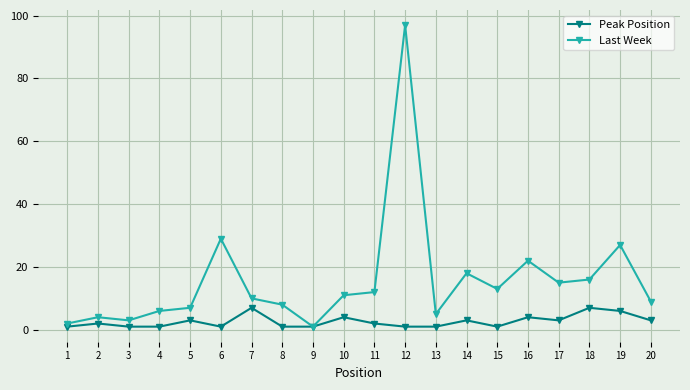

Between 10 and 17, which series saw the biggest shift?

Last Week